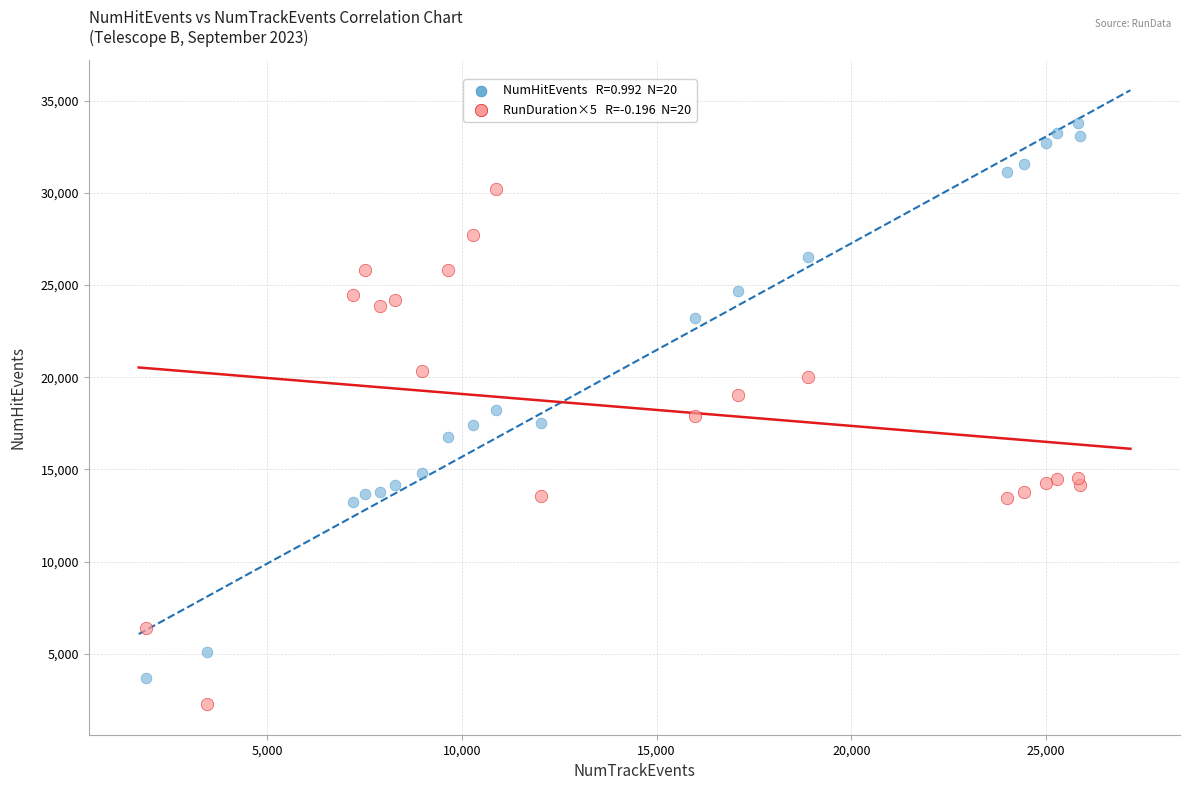

Across all data points, what is the range of X values (max minus min)?

23992.0